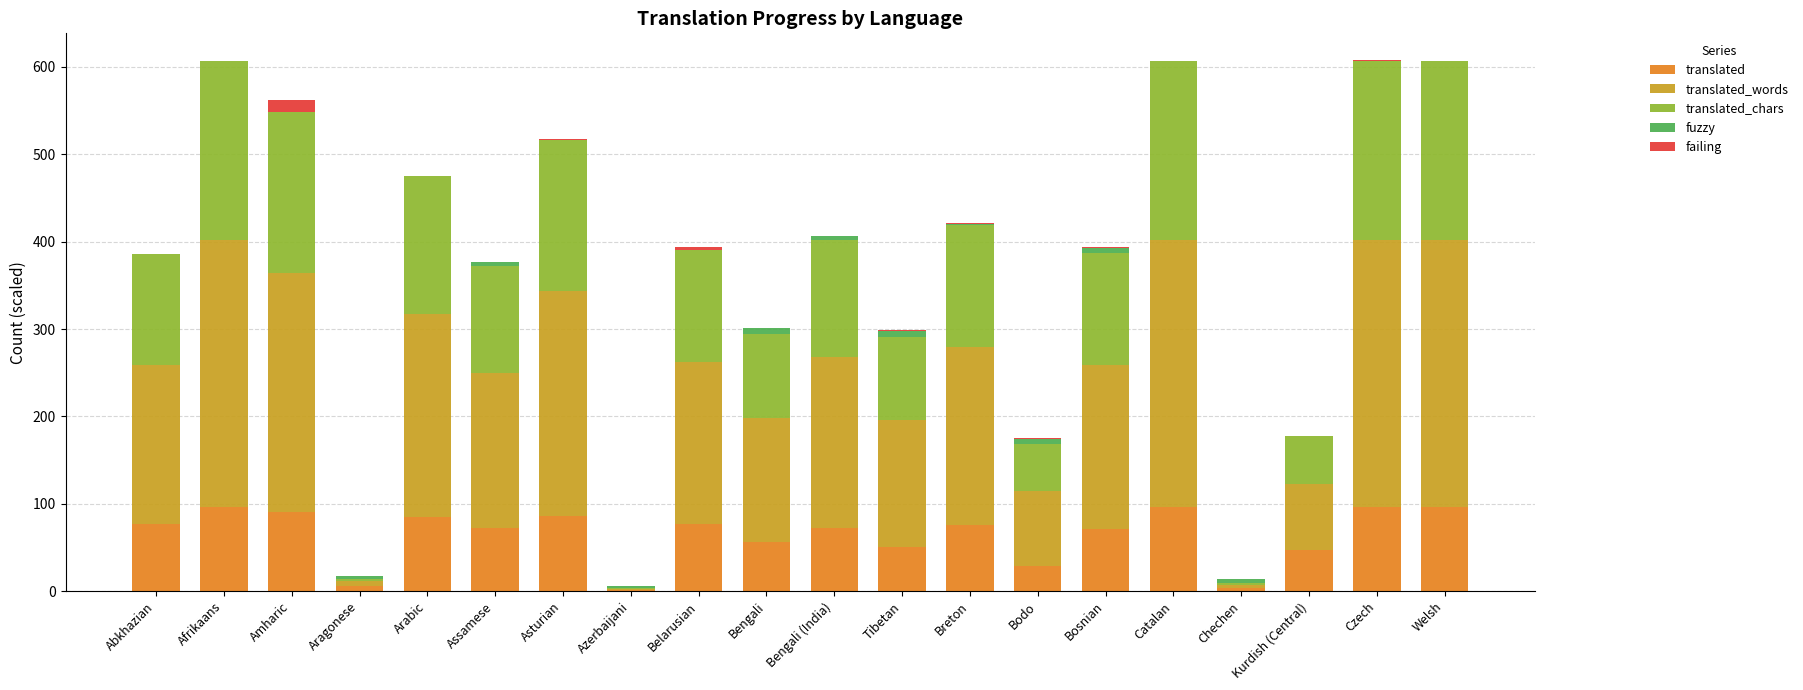

What is the total value across all series at Aragonese?

16.9